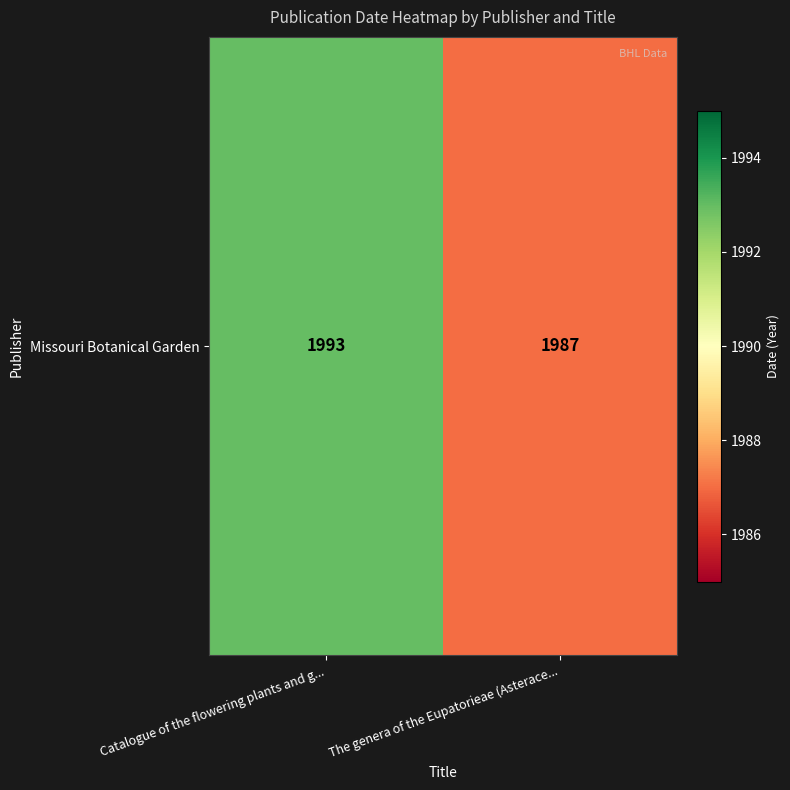

What is the change in value from Catalogue of the flowering plants and g... to The genera of the Eupatorieae (Asterace...?

-6